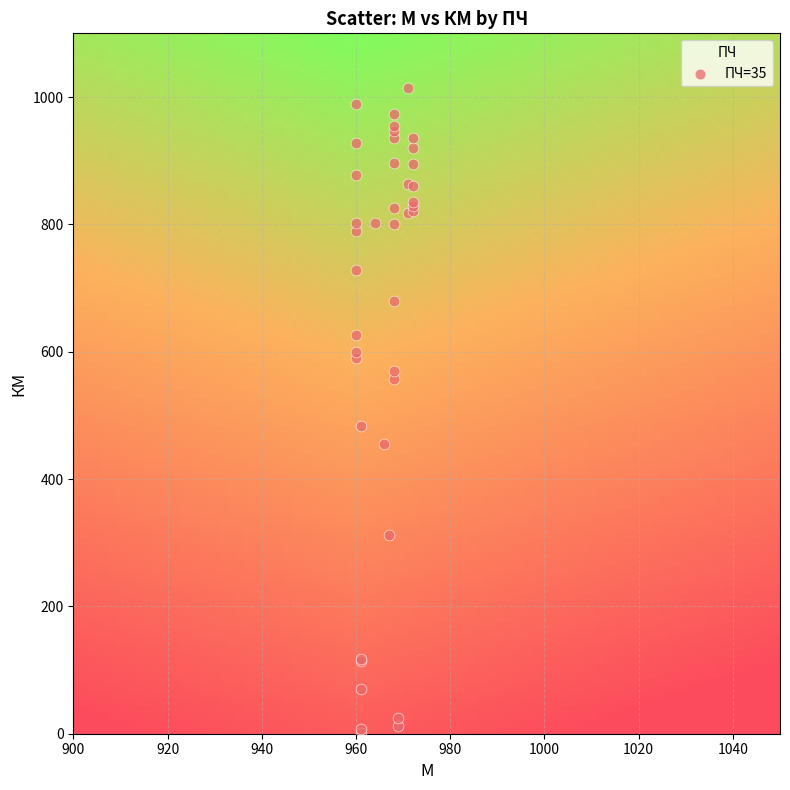

What Y value in the scatter plot is closest to 507?

484